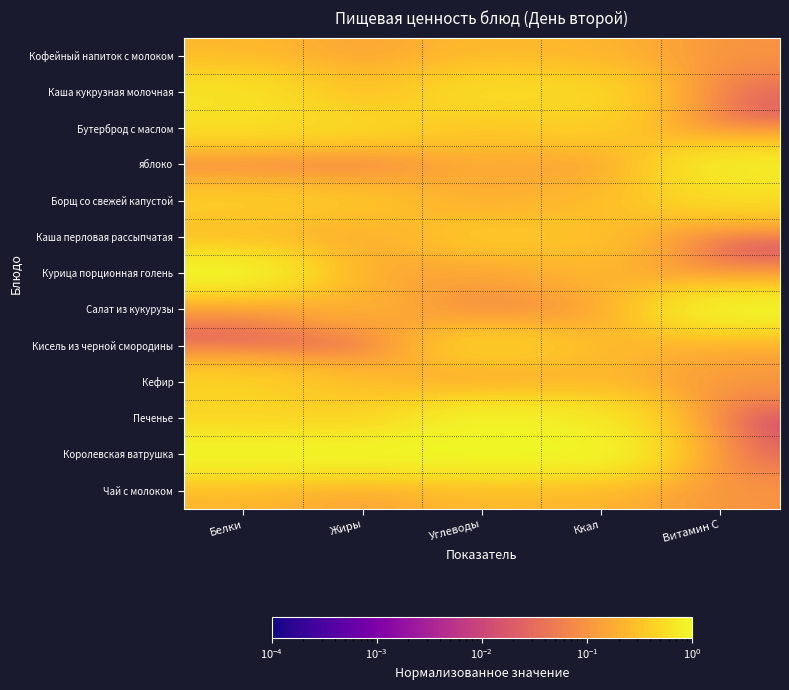

What is the maximum value shown in the chart?

1.0